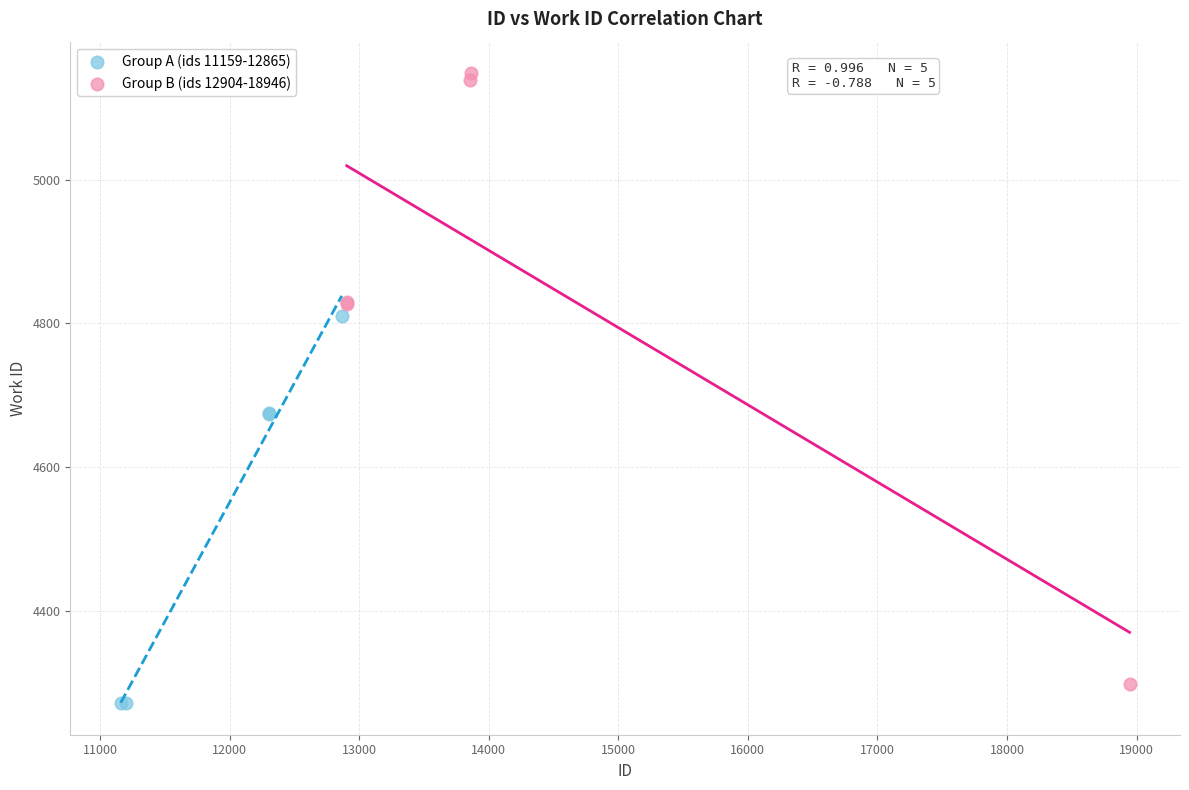

Which series contains the highest Y value?

Group B (ids 12904-18946)